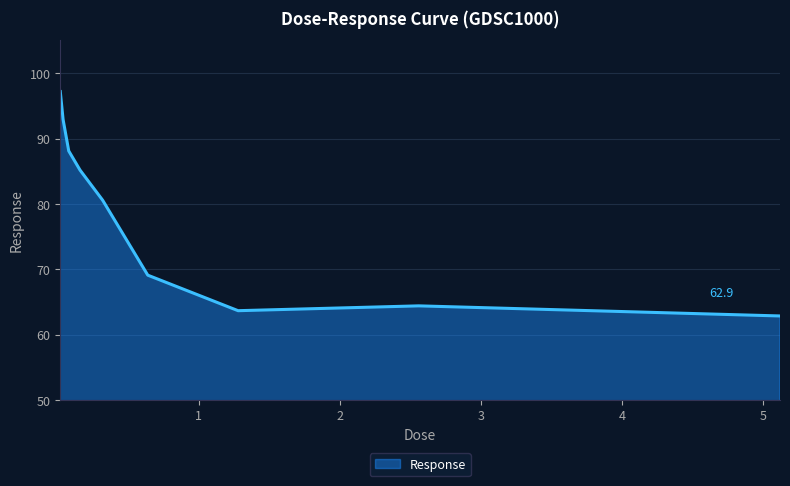

How many values are below 80?

4